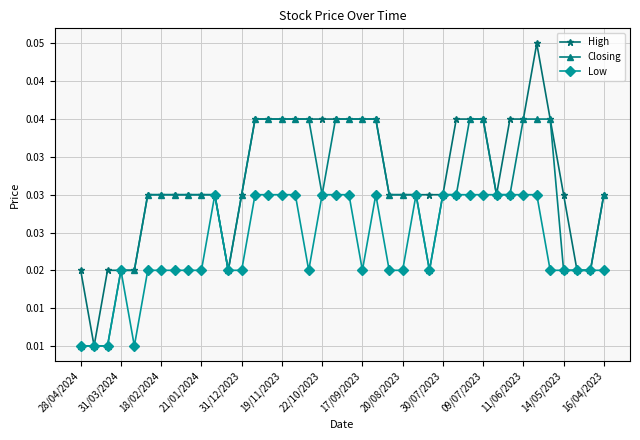

What are all the series names shown in the legend?

High, Closing, Low